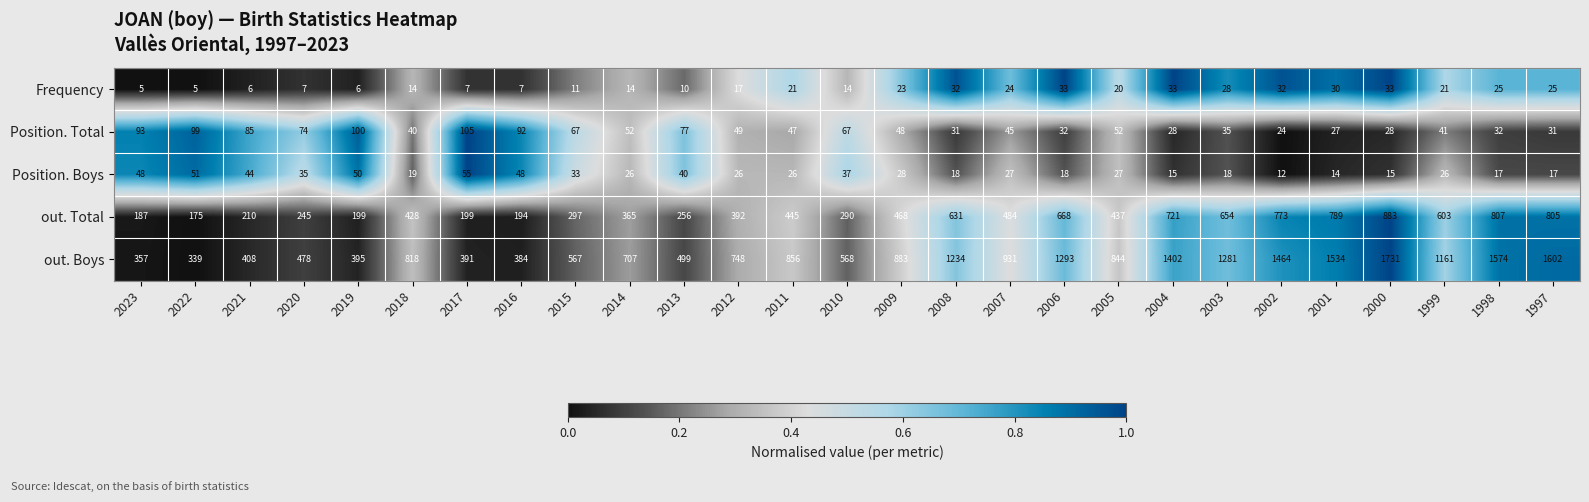

Rank the series by their maximum value, from highest to lowest.

out. Boys, out. Total, Position. Total, Position. Boys, Frequency